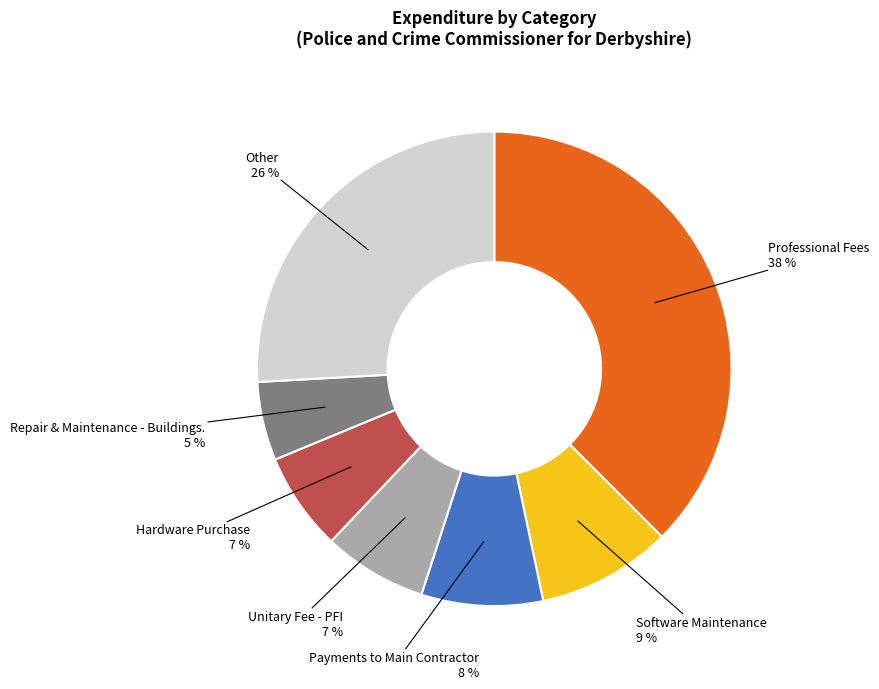

How many segments does this pie chart have?

7